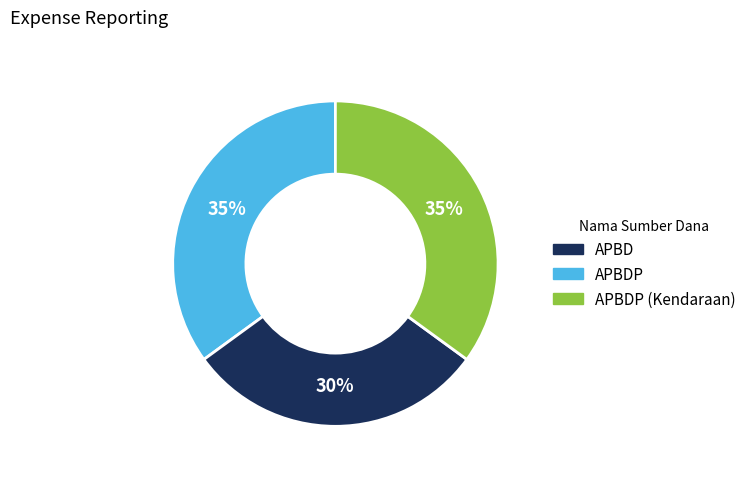

Is there a majority slice in this chart?

No